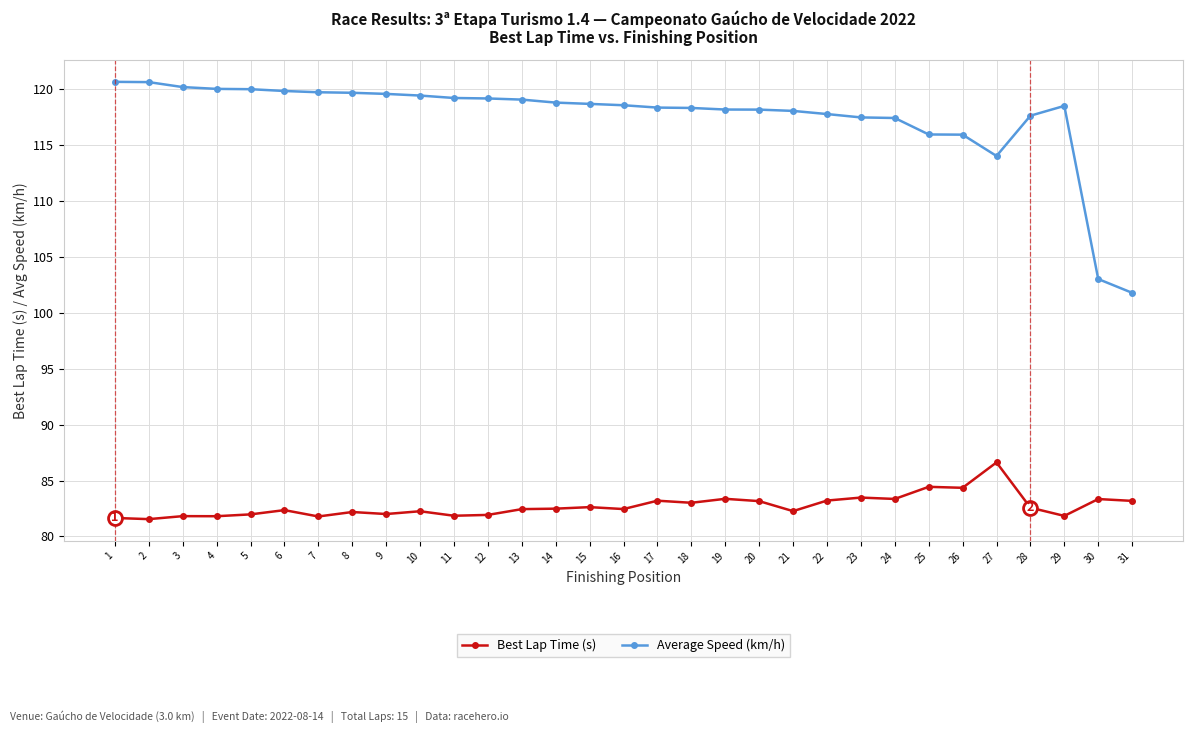

What is the difference between the highest and lowest values at 4?

38.2